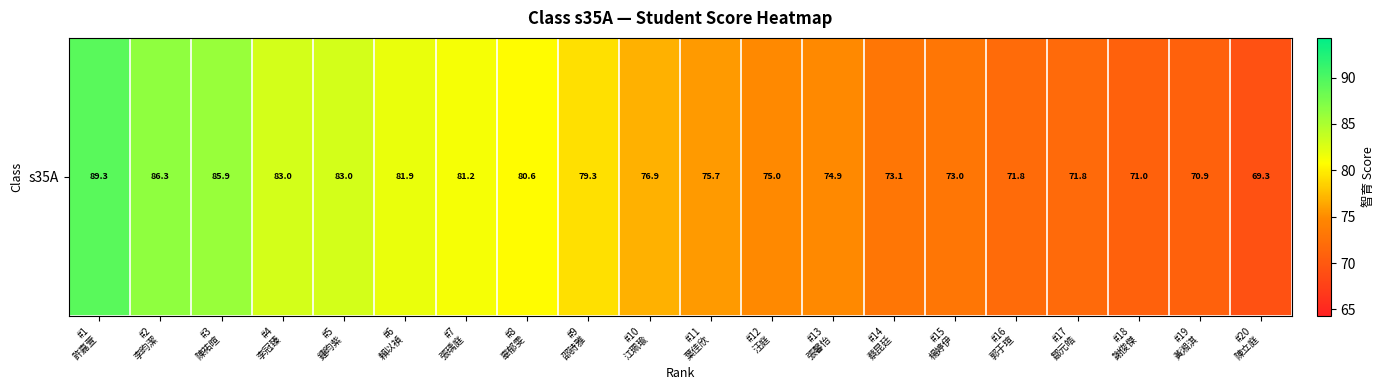

What is the change in value from #4
李冠臻 to #18
謝俊傑?

-12.0